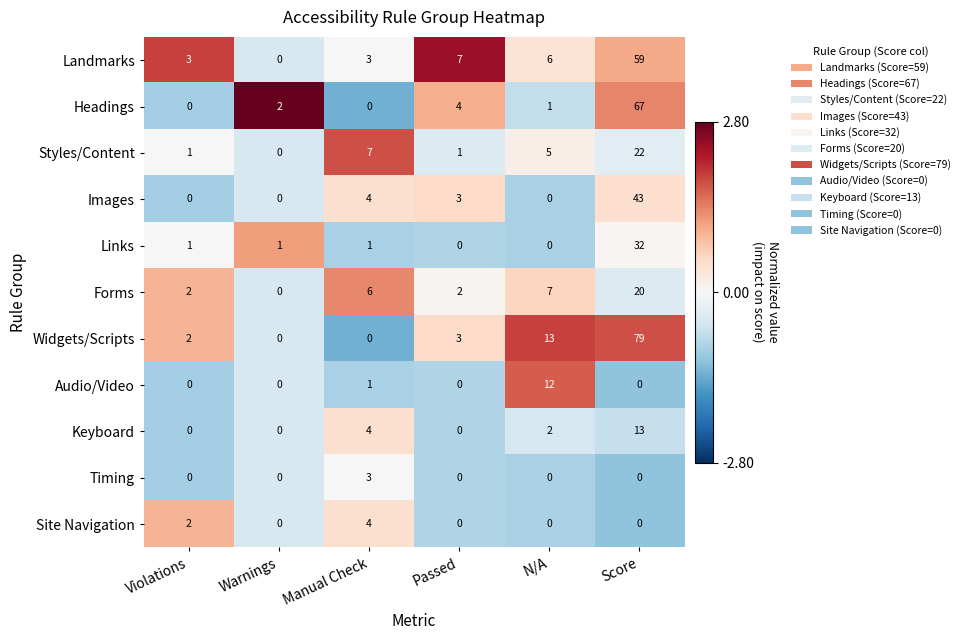

True or false: Site Navigation has a value of 2 at Violations.

True